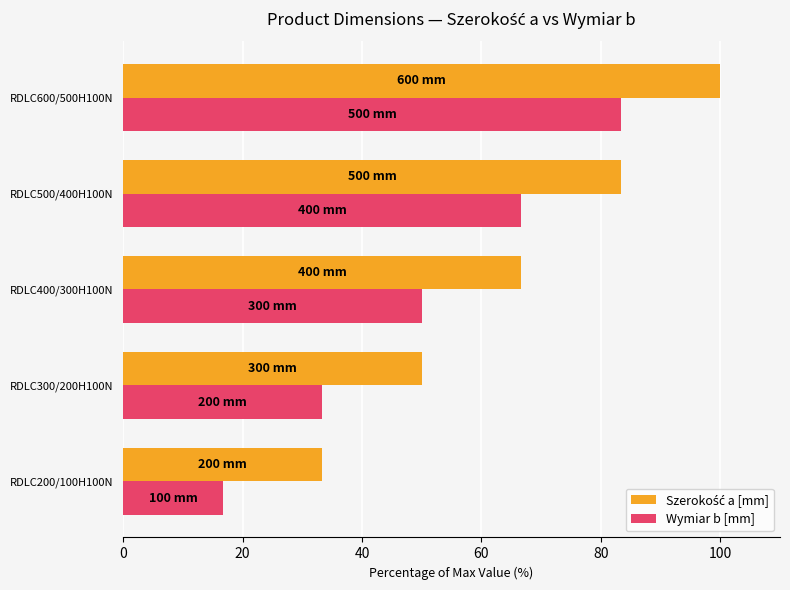

How many values in the Wymiar b [mm] series are below 50?

2